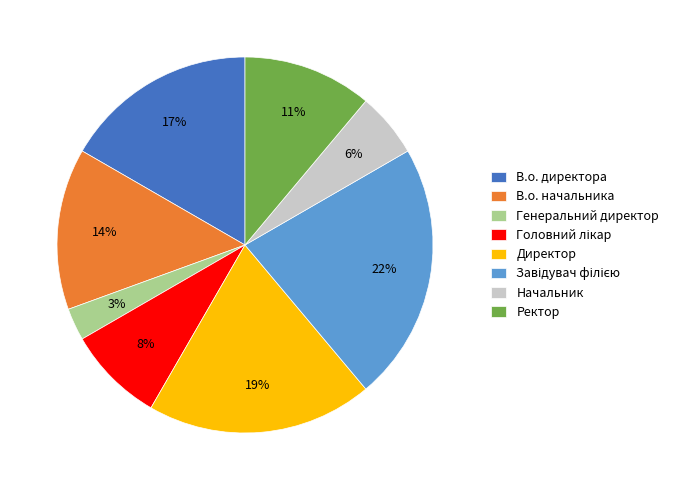

To the nearest percent, what is the combined percentage of Директор and В.о. директора?

36%